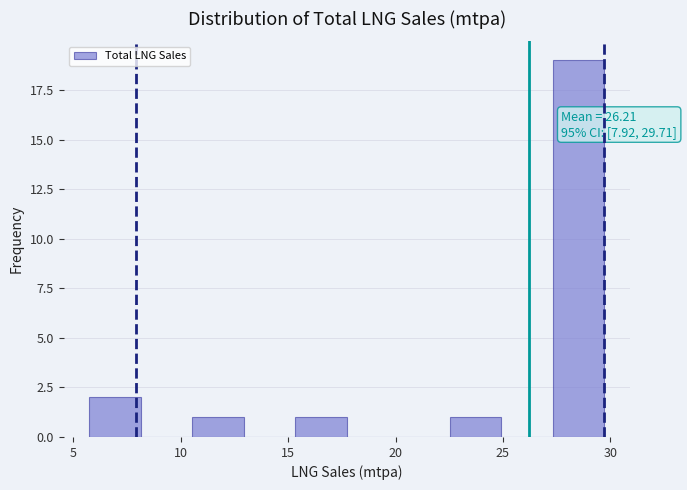

Over which range of the x-axis is the bar tallest?

27.5 to 29.5